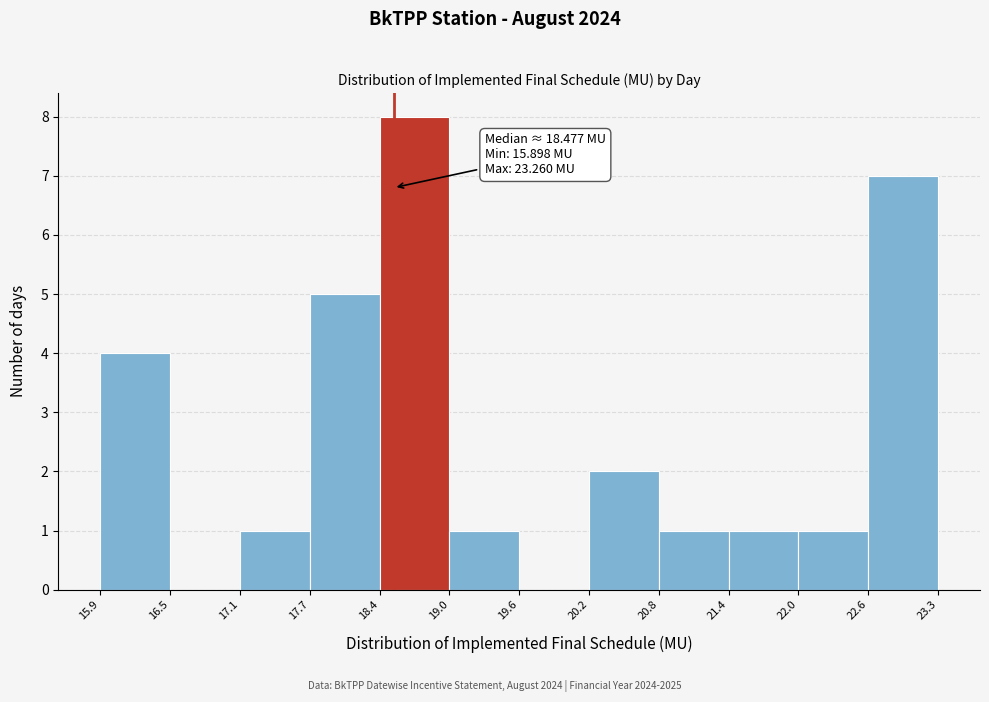

Over which range of the x-axis is the bar tallest?

18.4 to 19.0